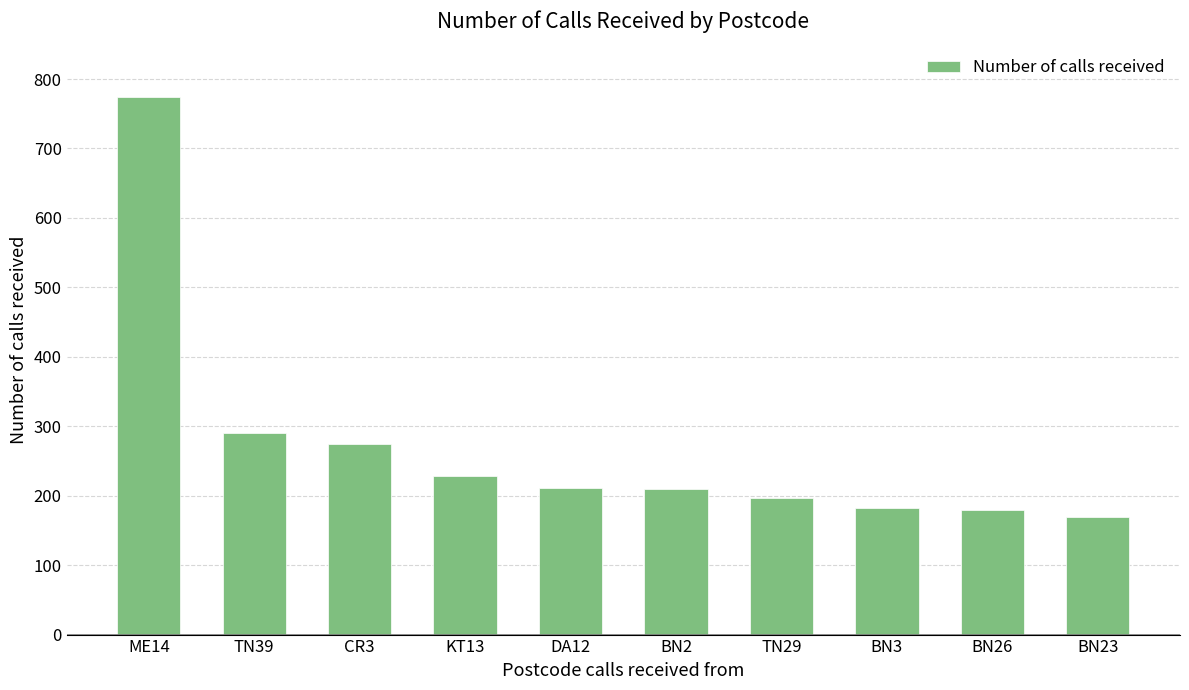

Is it true that the value at TN39 is 291?

True